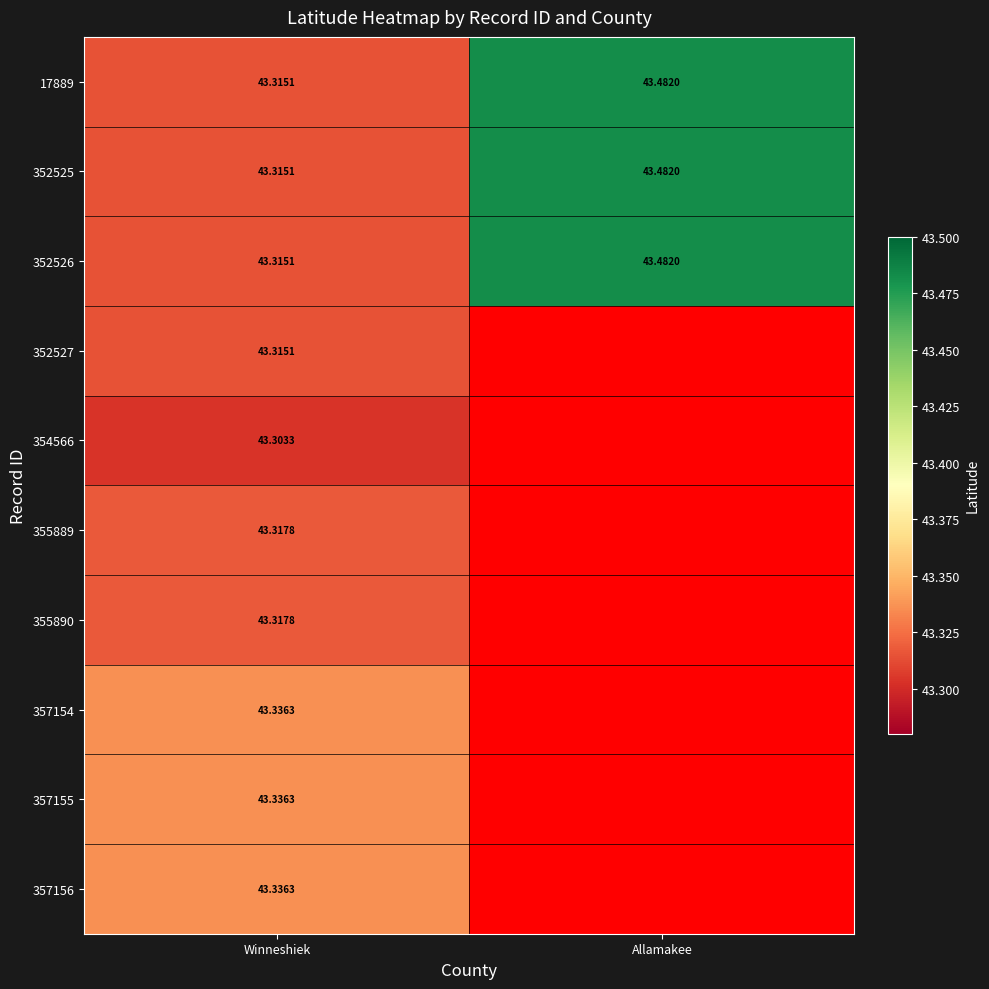

List the labels in order of 17889 value, largest first.

Allamakee, Winneshiek